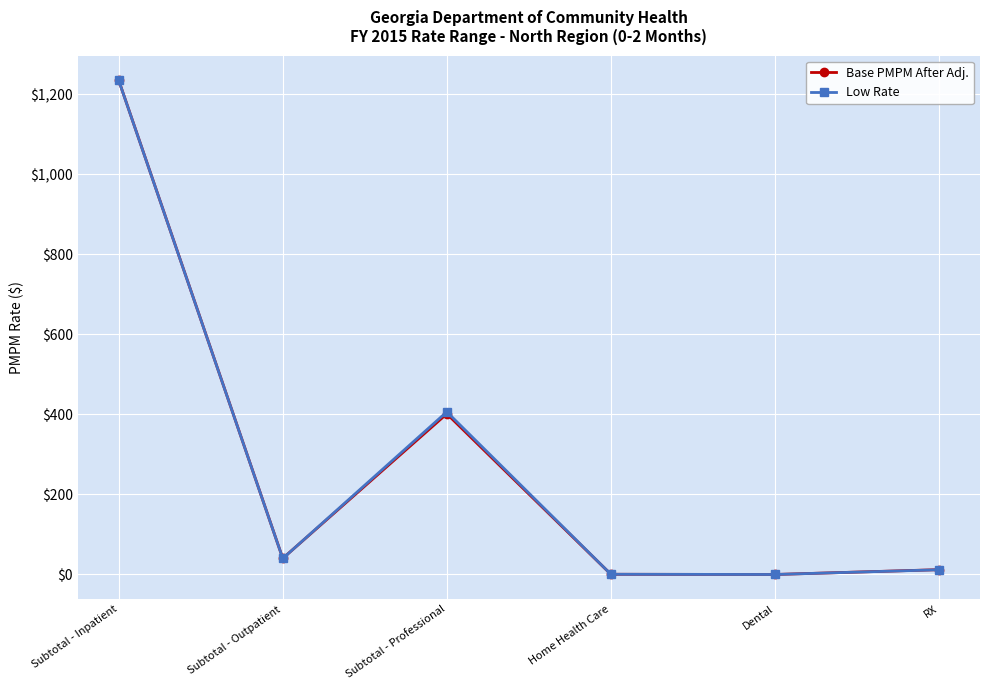

How many lines are shown in the chart?

2